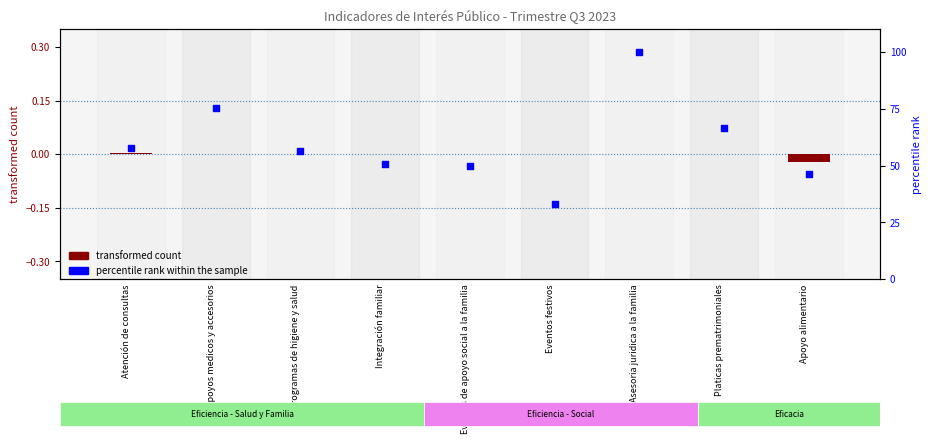

What is the total value across all series at Eventos festivos?

33.3